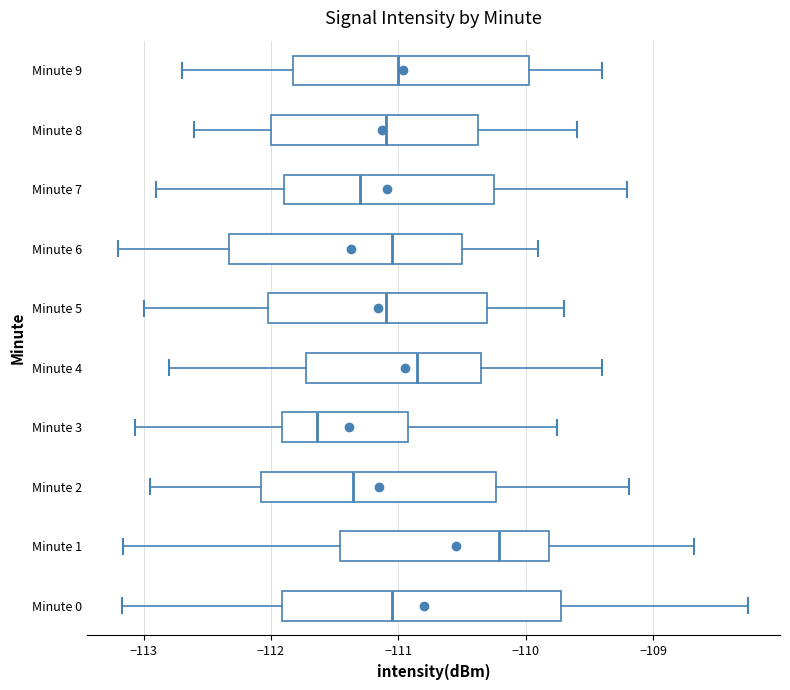

Reading bottom to top, transcribe this box plot: for each box, give where its median line is, the range the box spans, and where its two whiskers end, as read against the x-axis. The values are not printed on the chart, so give them approximately, as read against the axis.

Minute 0: median -111.0, box -111.9 to -109.7, whiskers -113.2 to -108.2
Minute 1: median -110.2, box -111.5 to -109.8, whiskers -113.2 to -108.7
Minute 2: median -111.4, box -112.1 to -110.2, whiskers -112.9 to -109.2
Minute 3: median -111.6, box -111.9 to -110.9, whiskers -113.1 to -109.7
Minute 4: median -110.8, box -111.7 to -110.3, whiskers -112.8 to -109.4
Minute 5: median -111.1, box -112.0 to -110.3, whiskers -113.0 to -109.7
Minute 6: median -111.0, box -112.3 to -110.5, whiskers -113.2 to -109.9
Minute 7: median -111.3, box -111.9 to -110.2, whiskers -112.9 to -109.2
Minute 8: median -111.1, box -112.0 to -110.4, whiskers -112.6 to -109.6
Minute 9: median -111.0, box -111.8 to -110.0, whiskers -112.7 to -109.4